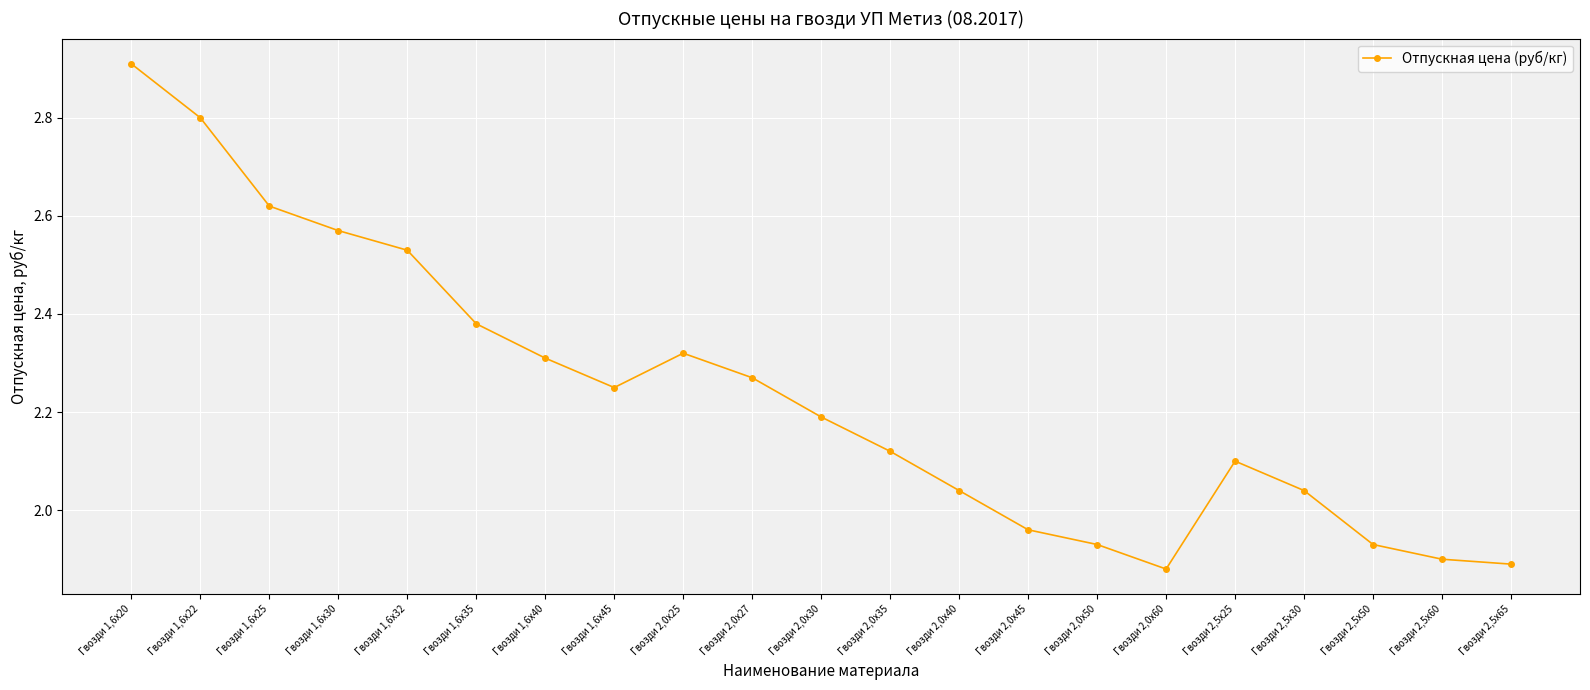

How many lines are shown in the chart?

1